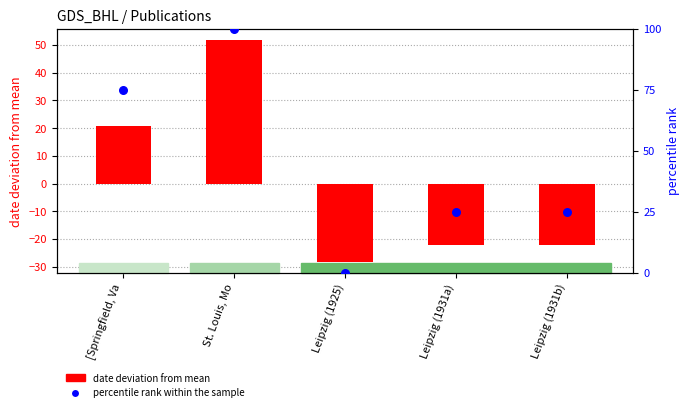

Which series contains the lowest Y value?

date deviation from mean